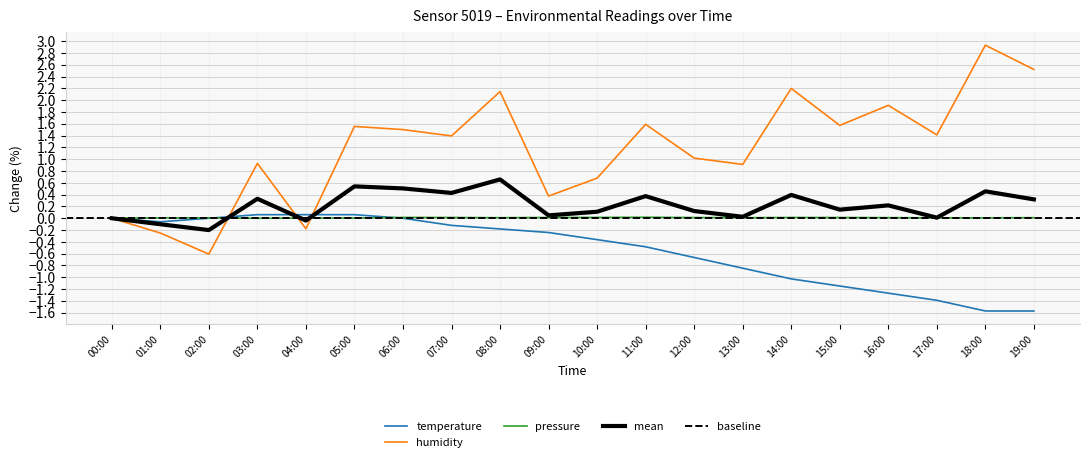

At which label does pressure_norm reach its minimum?

03:00